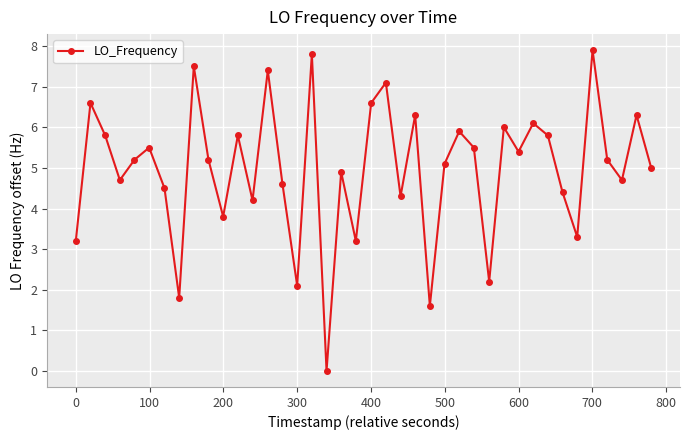

True or false: there are more than 2 points higher than both neighbors.

True